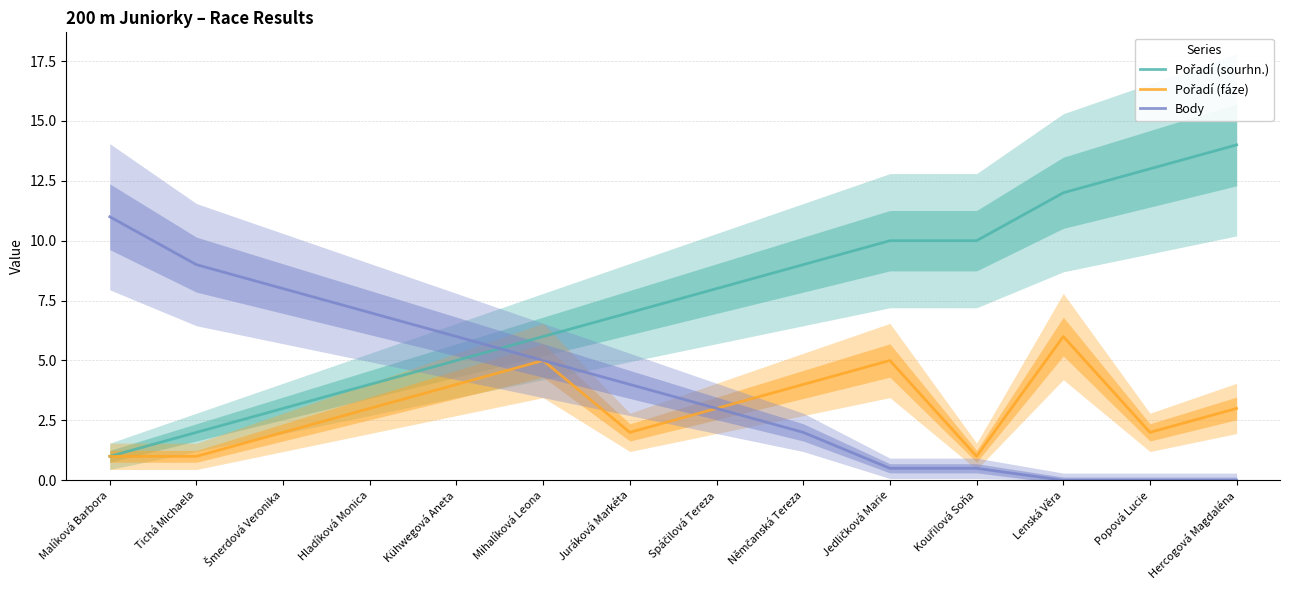

True or false: Pořadí (fáze) and Pořadí (sourhn.) intersect in this chart.

False